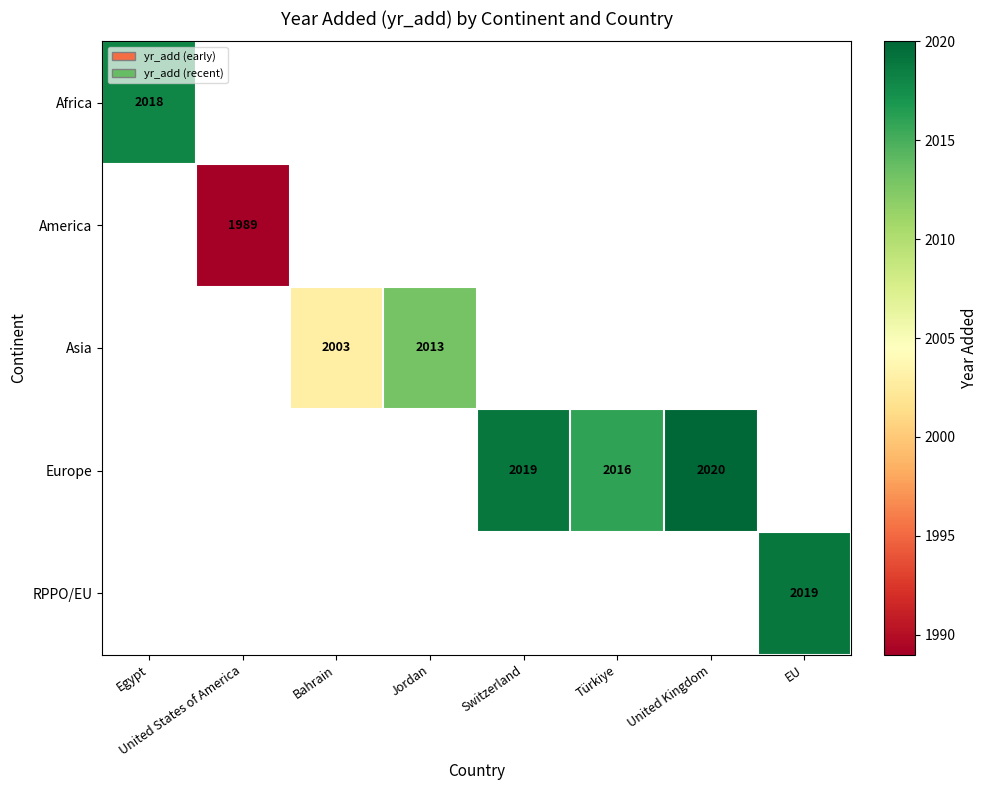

What is the smallest value displayed?

1989.0